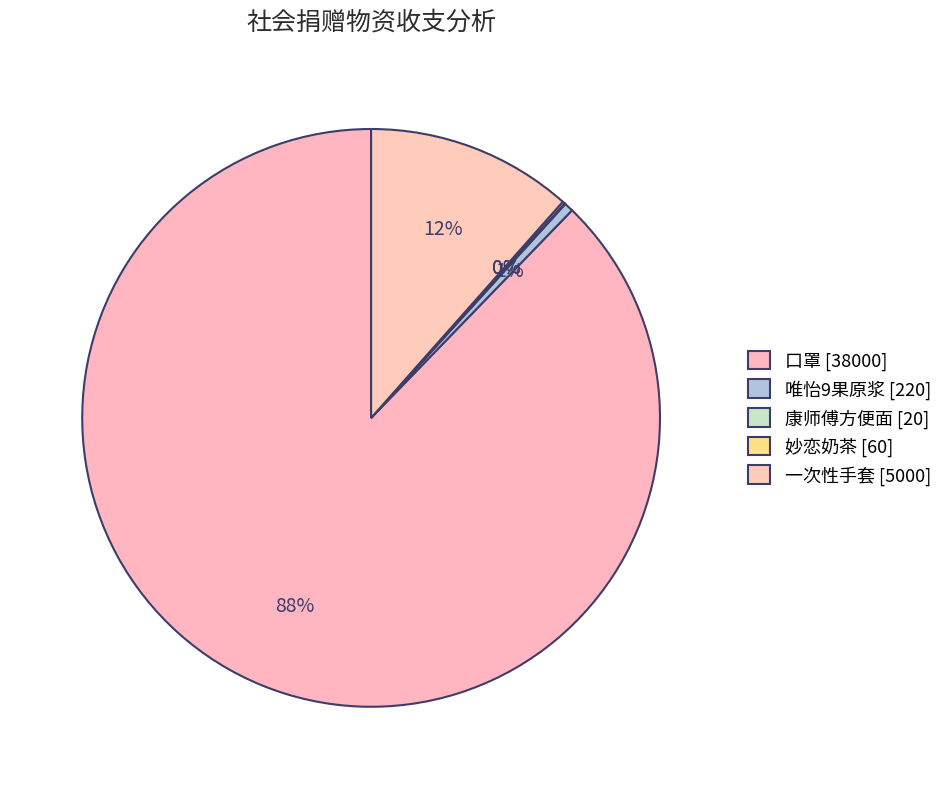

Count the number of slices in the pie.

5